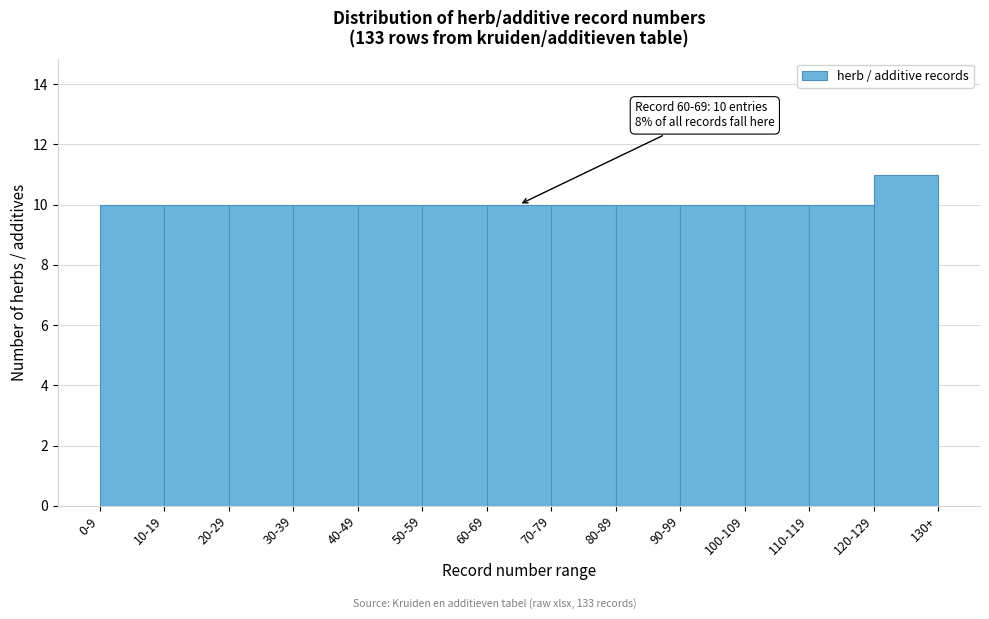

Reading left to right, extract all data points from this chart.

0-9=10	10-19=10	20-29=10	30-39=10	40-49=10	50-59=10	60-69=10	70-79=10	80-89=10	90-99=10	100-109=10	110-119=10	120-129=11